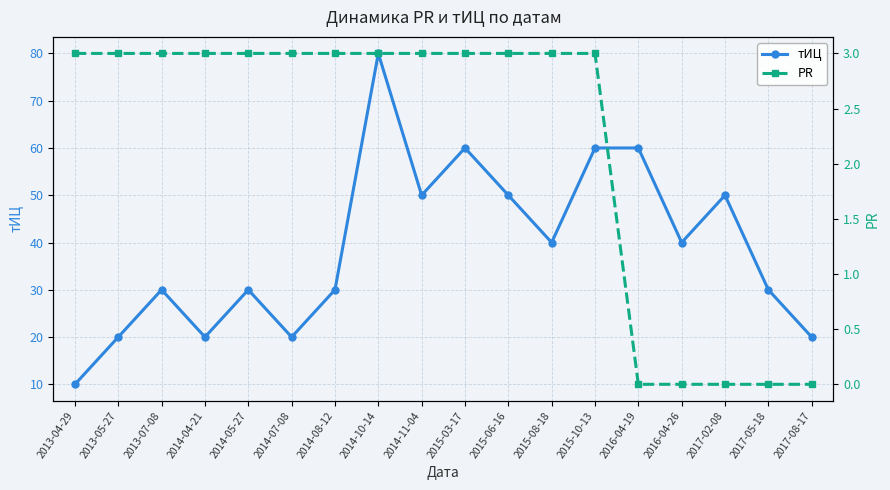

The value of PR at 2014-10-14 is 2. True or false?

False